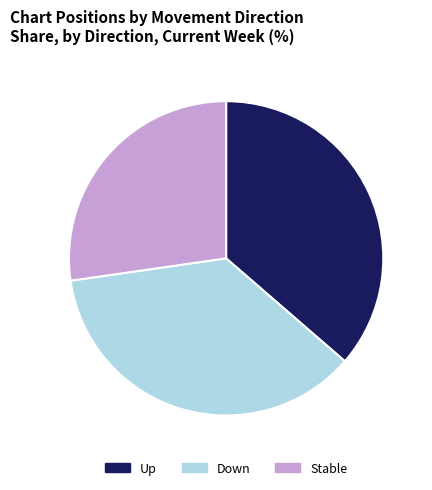

The Stable slice represents 27% of the pie. True or false?

True